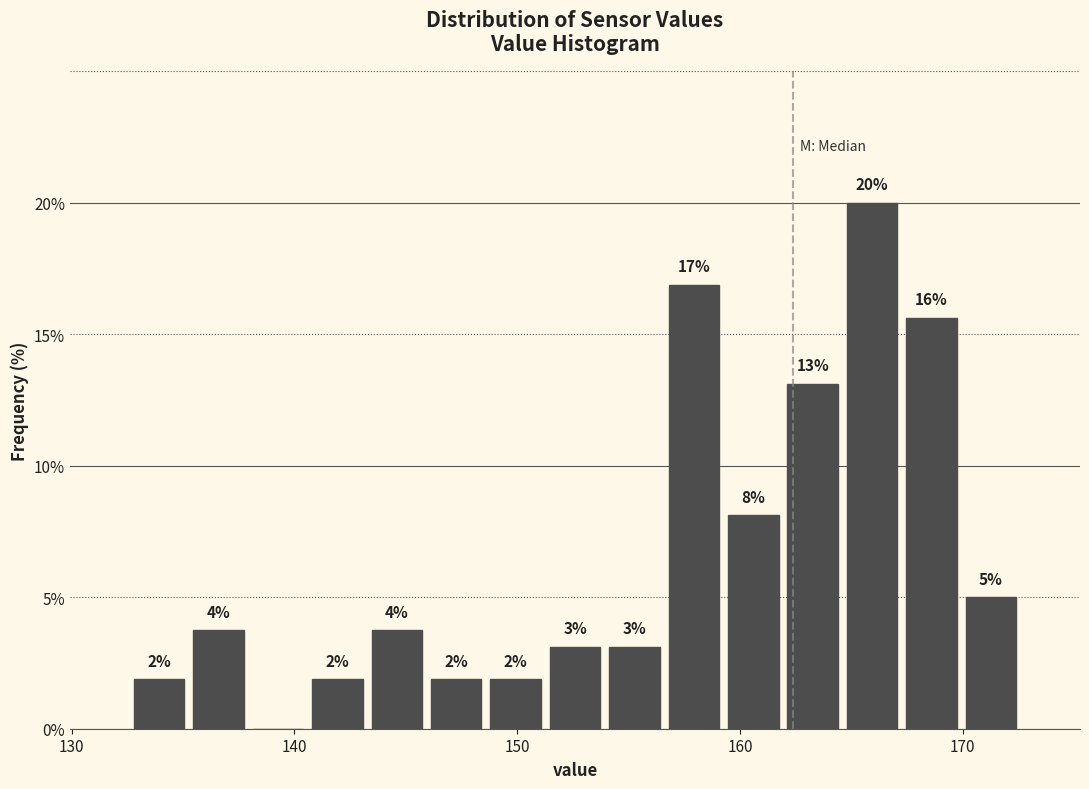

Around what value on the x-axis is the tallest bar? Give the approximate position of its centre, as read against the axis.

166